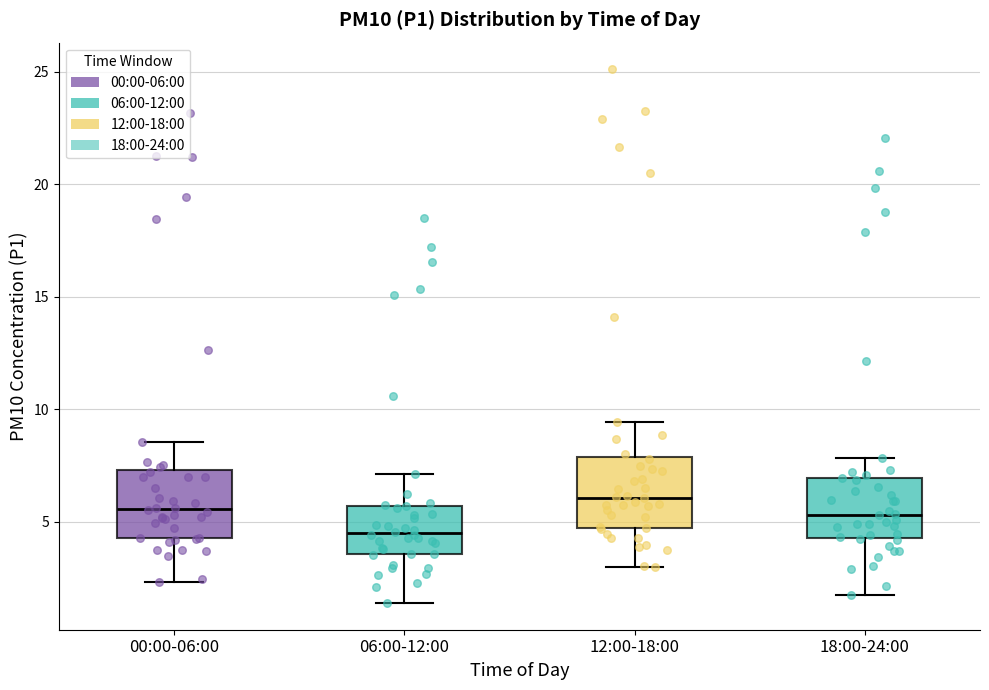

Which box's median line is the highest?

12:00-18:00